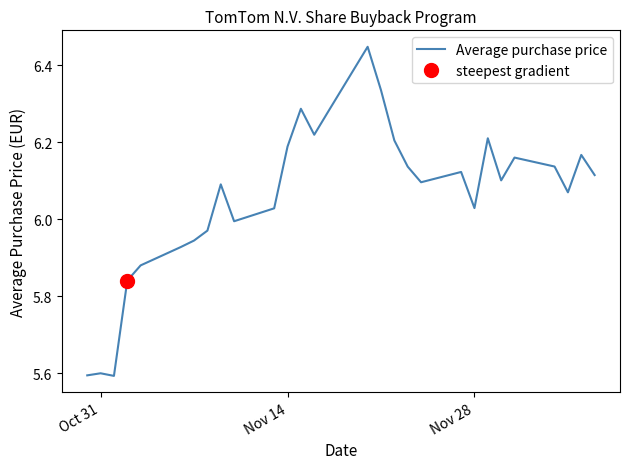

What is the value of the 2nd point from the left?

5.6